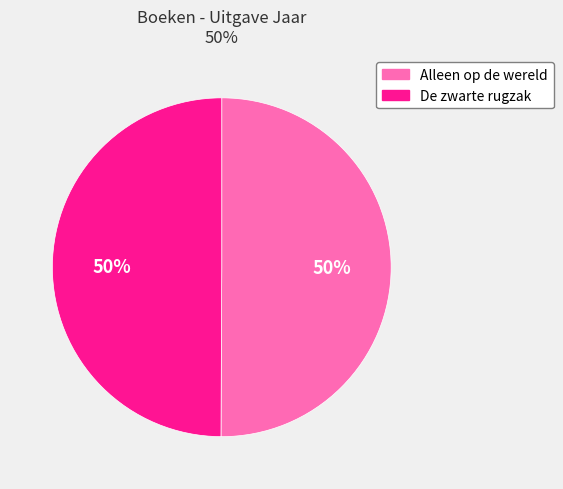

The De zwarte rugzak slice represents 40% of the pie. True or false?

False